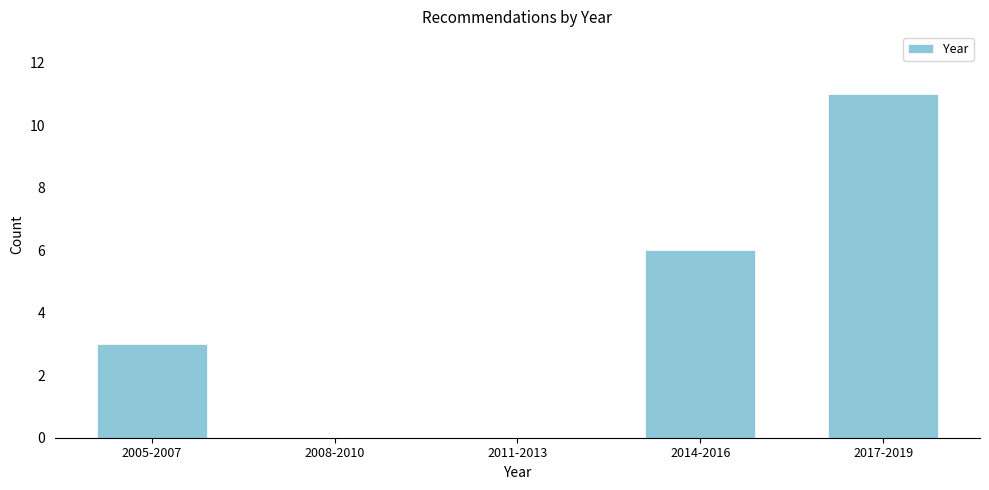

Reading right to left, list all the values displayed in this chart.

2017-2019=11	2014-2016=6	2011-2013=0	2008-2010=0	2005-2007=3